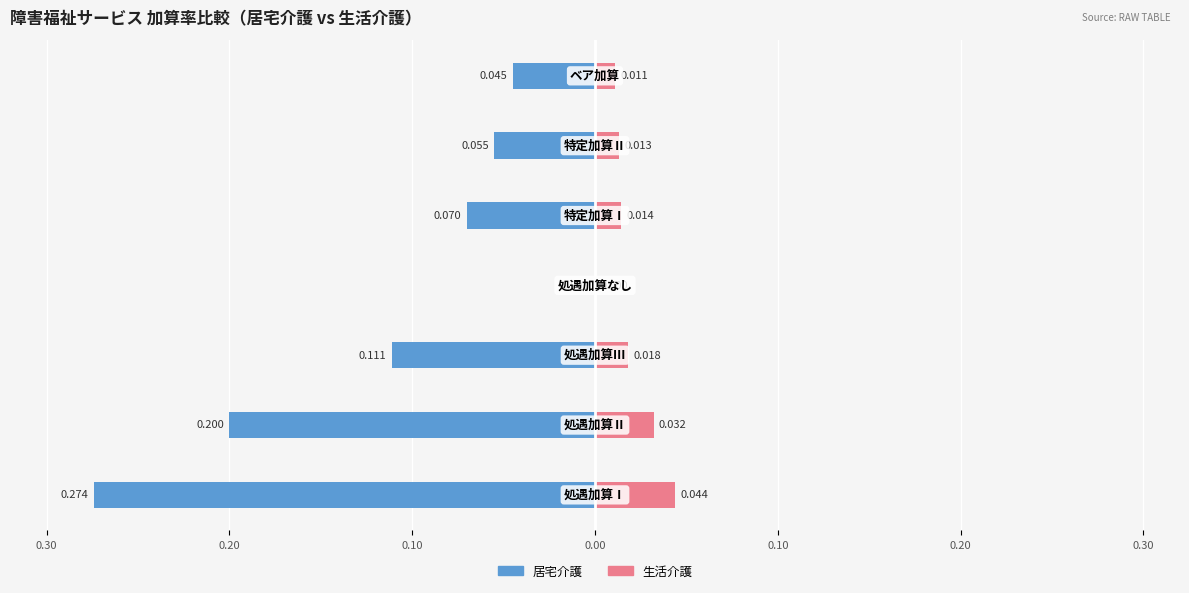

Between 0.30 and 0.30, which series saw the biggest shift?

居宅介護